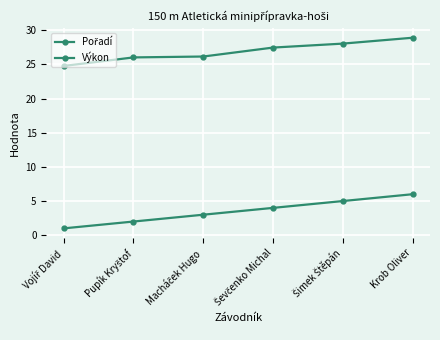

Reading left to right, extract all data points from this chart.

Pořadí: 1.0	2.0	3.0	4.0	5.0	6.0
Výkon: 24.8	26.0	26.2	27.5	28.1	28.9